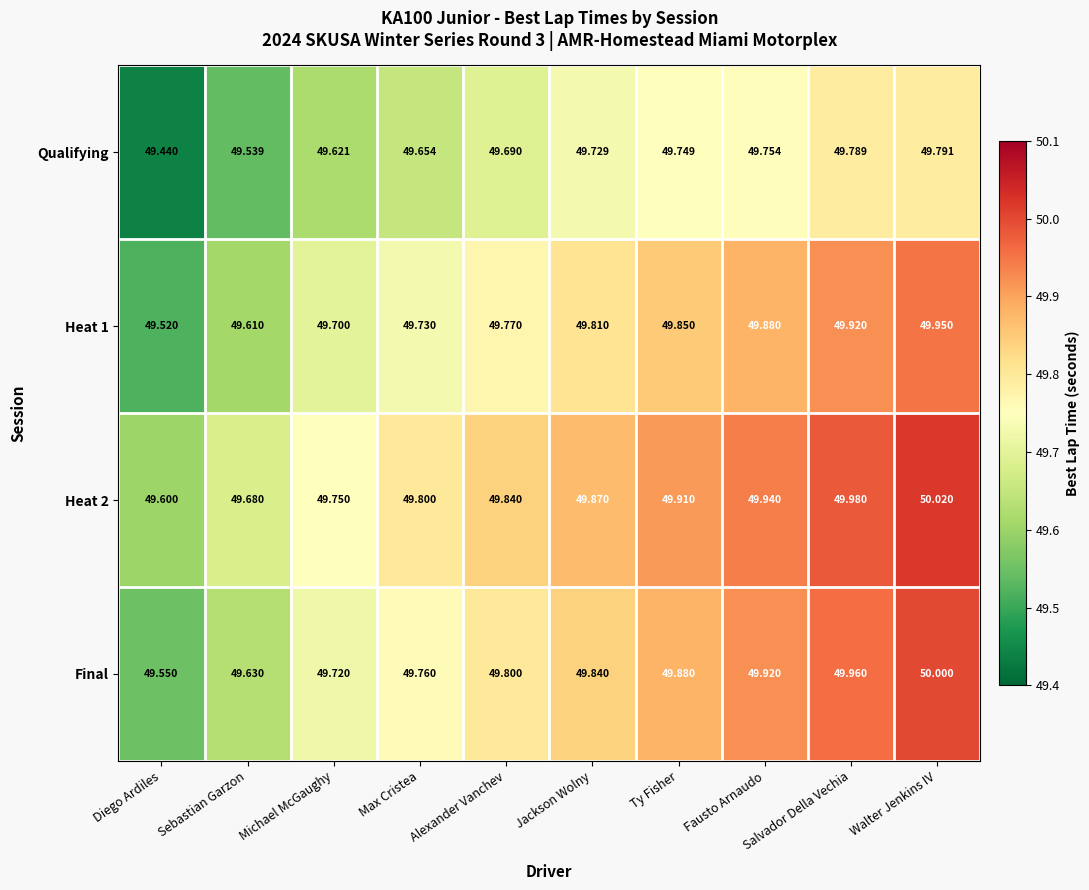

At which category is the sum across all series the highest?

Walter Jenkins IV